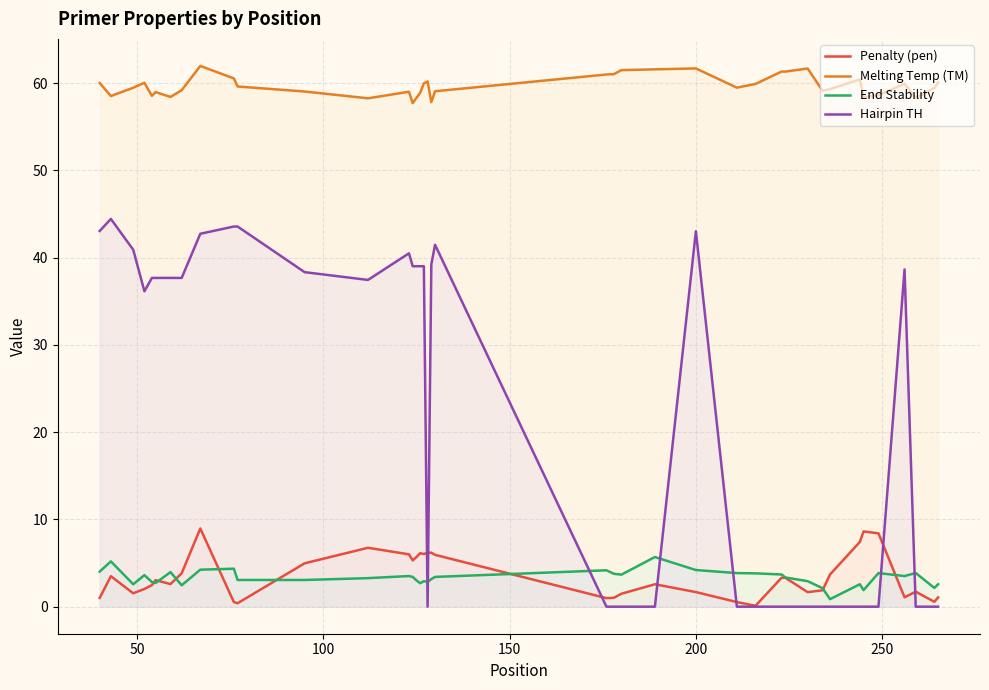

What is the maximum value for Penalty (pen)?

9.0